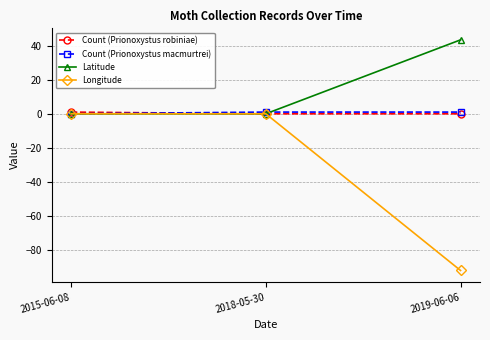

What is the total value across all series at 2015-06-08?

1.0